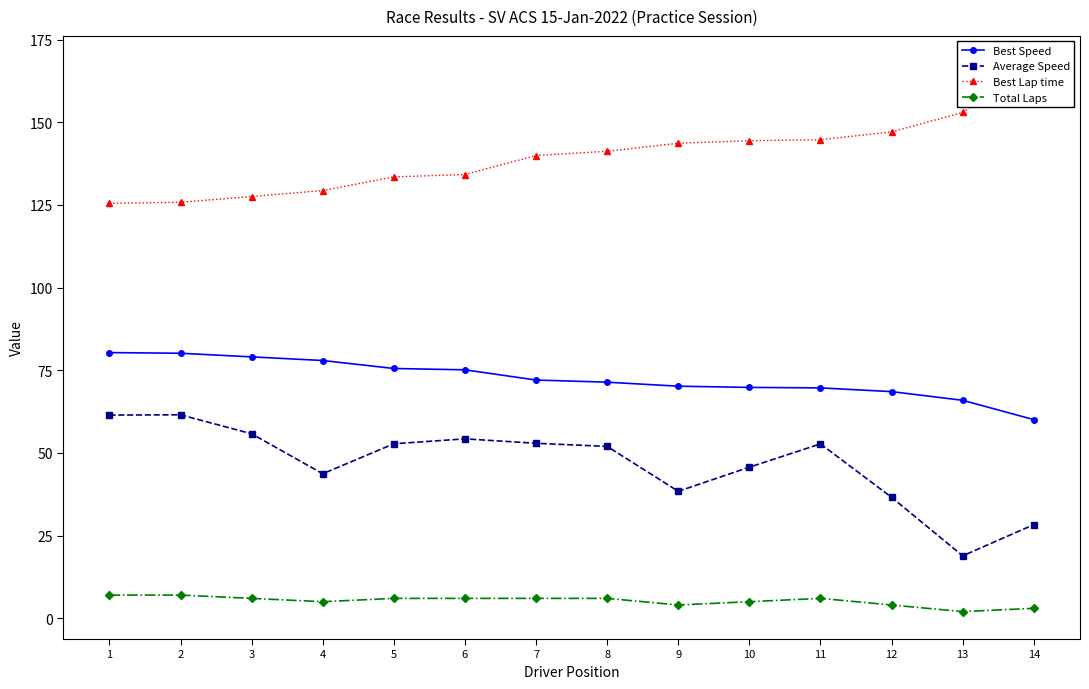

Reading left to right, list all the values displayed in this chart.

Best Speed: 1=80.3	2=80.1	3=79.0	4=77.9	5=75.5	6=75.1	7=72.0	8=71.4	9=70.2	10=69.8	11=69.7	12=68.5	13=65.9	14=60.1
Average Speed: 1=61.4	2=61.5	3=55.8	4=43.7	5=52.8	6=54.2	7=52.9	8=52.0	9=38.4	10=45.7	11=52.7	12=36.6	13=18.9	14=28.3
Best Lap time: 1=125.5	2=125.8	3=127.5	4=129.3	5=133.5	6=134.2	7=139.9	8=141.2	9=143.6	10=144.4	11=144.7	12=147.1	13=153.0	14=167.8
Total Laps: 1=7.0	2=7.0	3=6.0	4=5.0	5=6.0	6=6.0	7=6.0	8=6.0	9=4.0	10=5.0	11=6.0	12=4.0	13=2.0	14=3.0